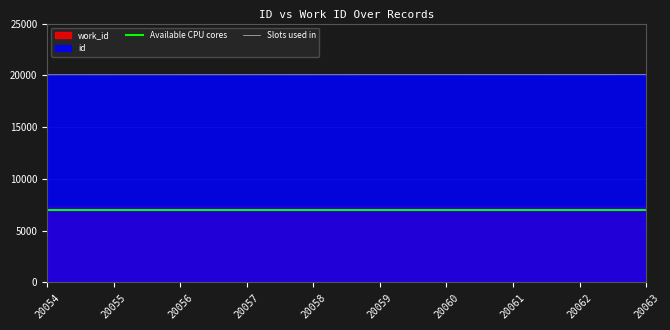

True or false: Available CPU cores has more than 0 points higher than both neighbors.

False